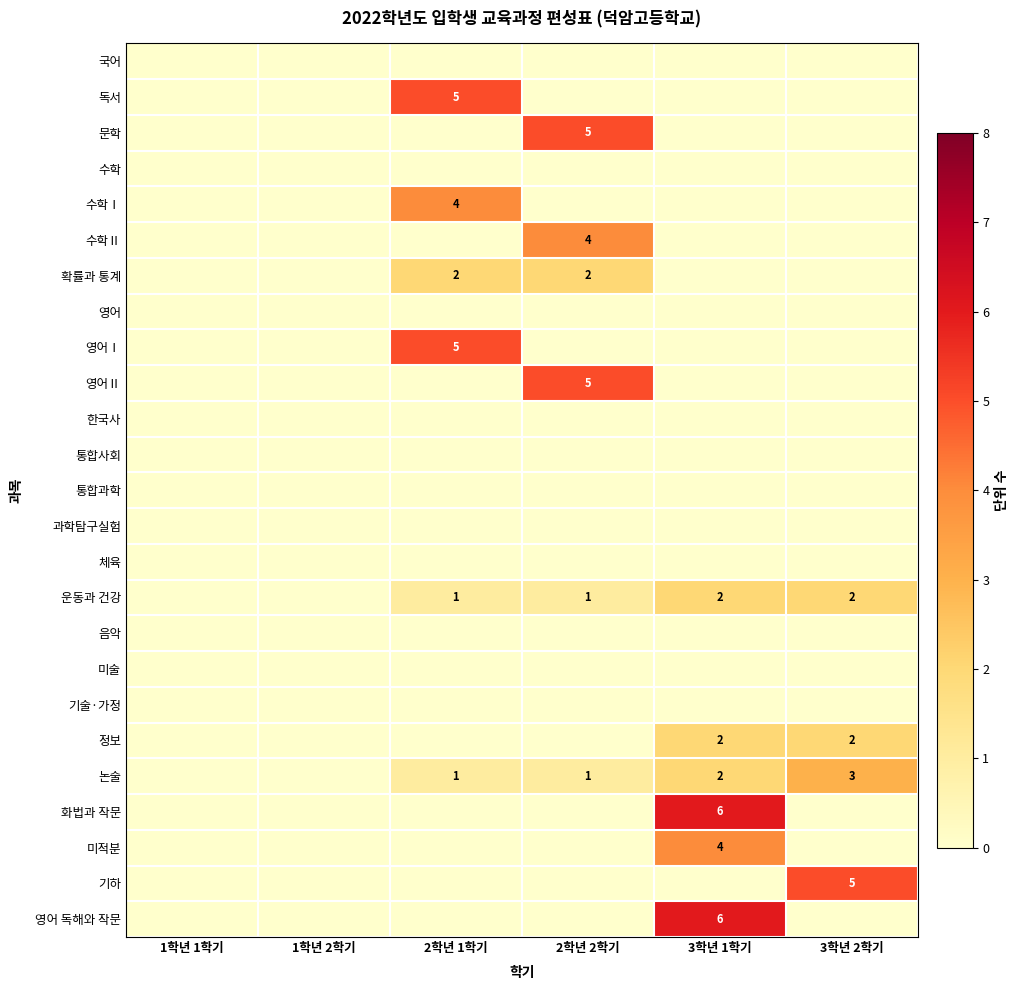

Is it true that 운동과 건강 equals 0 at 2학년 1학기?

False